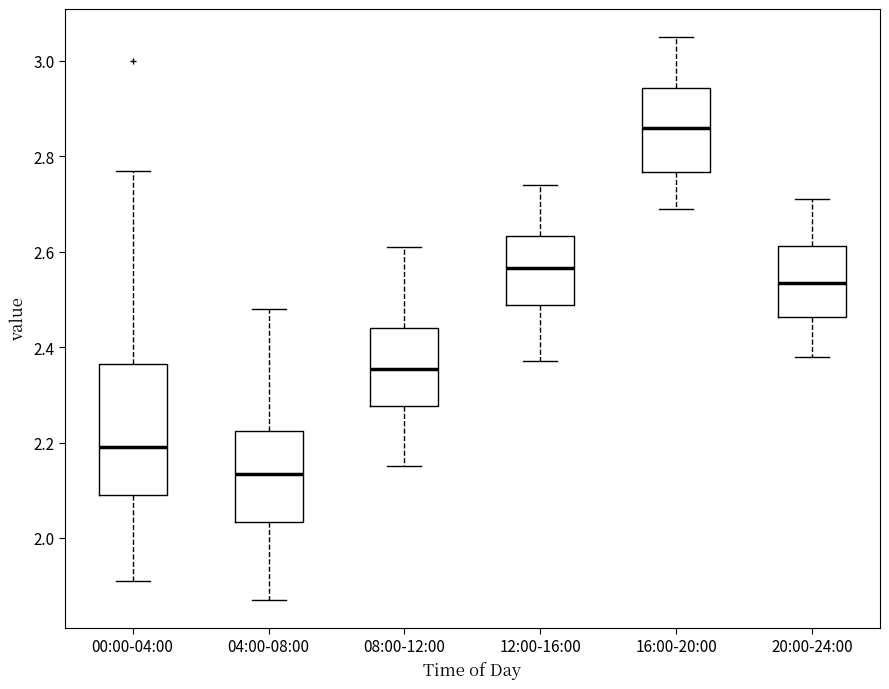

Which box has the lowest median line?

04:00-08:00